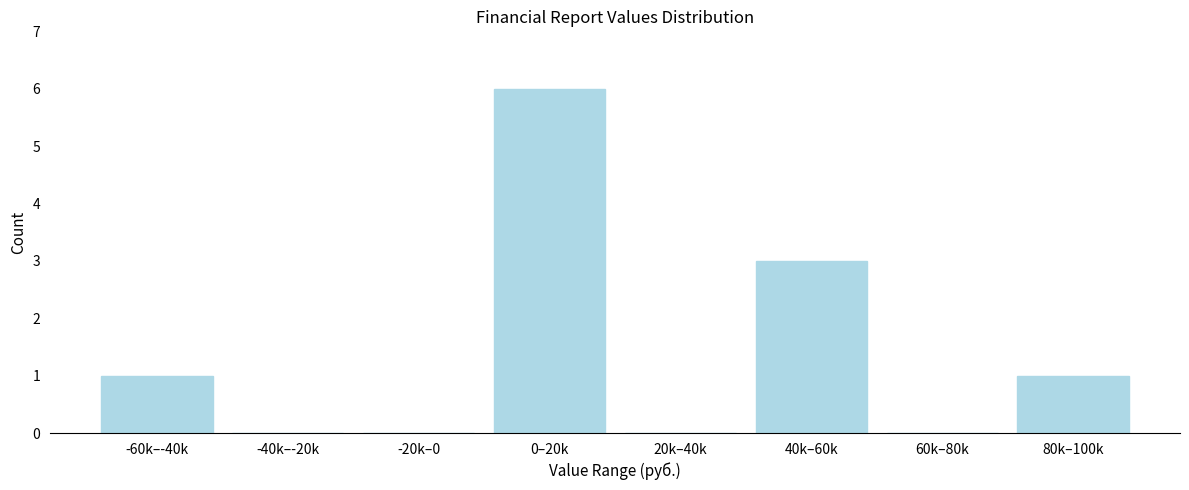

Reading left to right, list all the values displayed in this chart.

-60k–-40k=1	-40k–-20k=0	-20k–0=0	0–20k=6	20k–40k=0	40k–60k=3	60k–80k=0	80k–100k=1